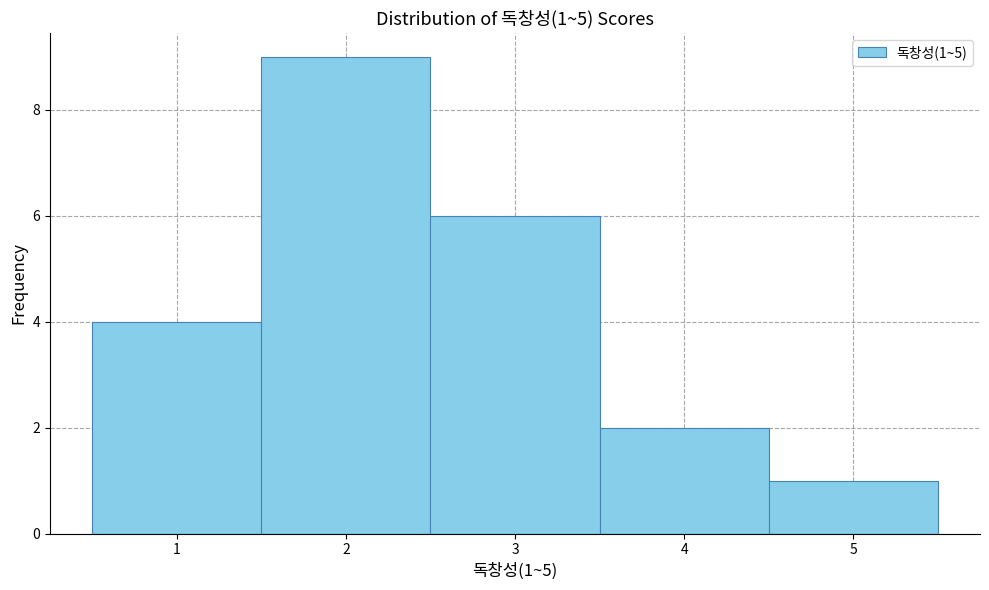

Which range on the x-axis has the tallest bar?

1.5 to 2.5